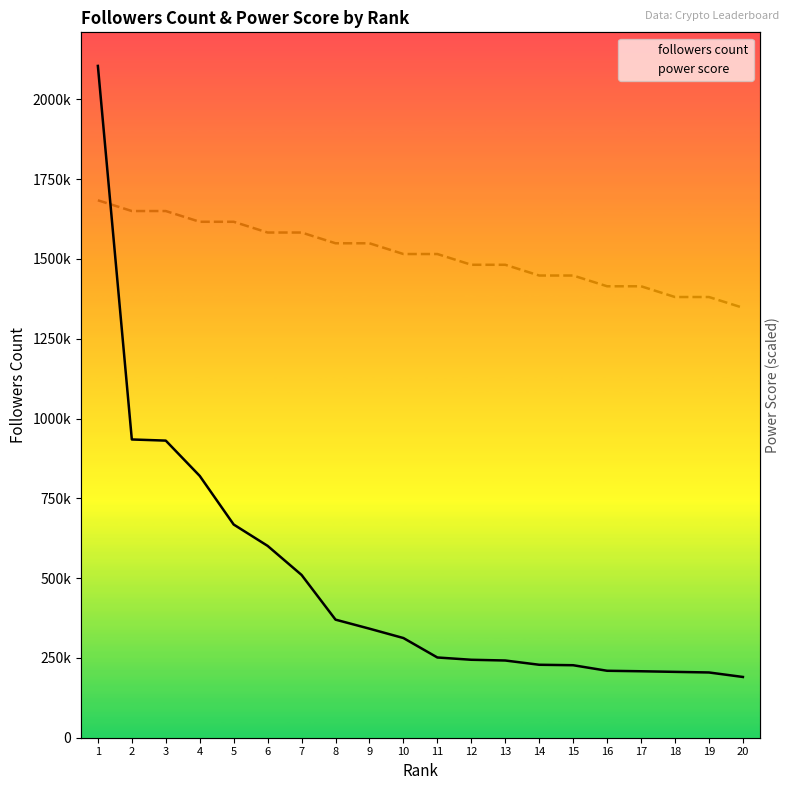

Where do followers count and power score first cross each other?

1 and 2